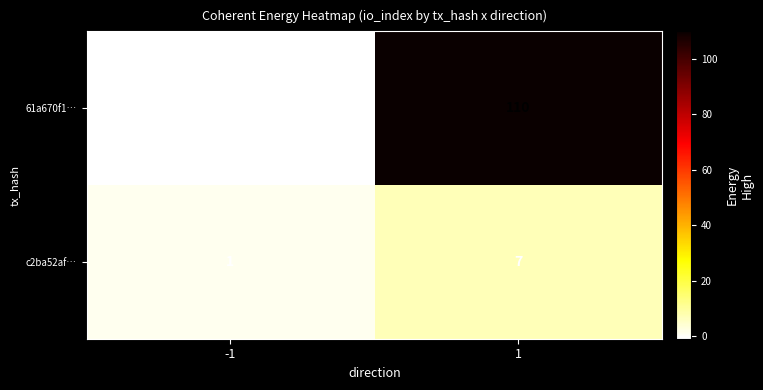

Is it true that c2ba52af… equals 1 at -1?

True